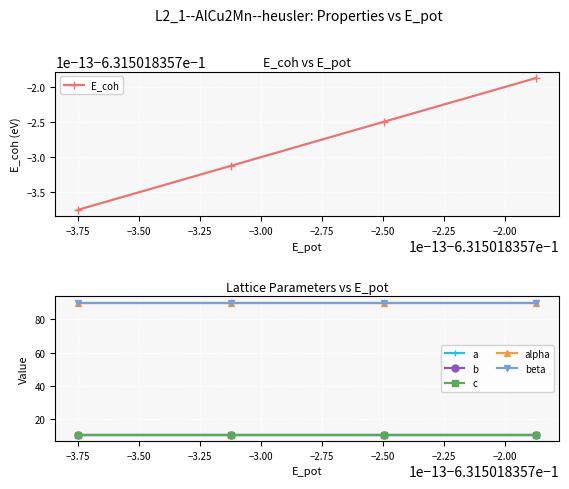

The a series shows 11.0 at −3.25. True or false?

True